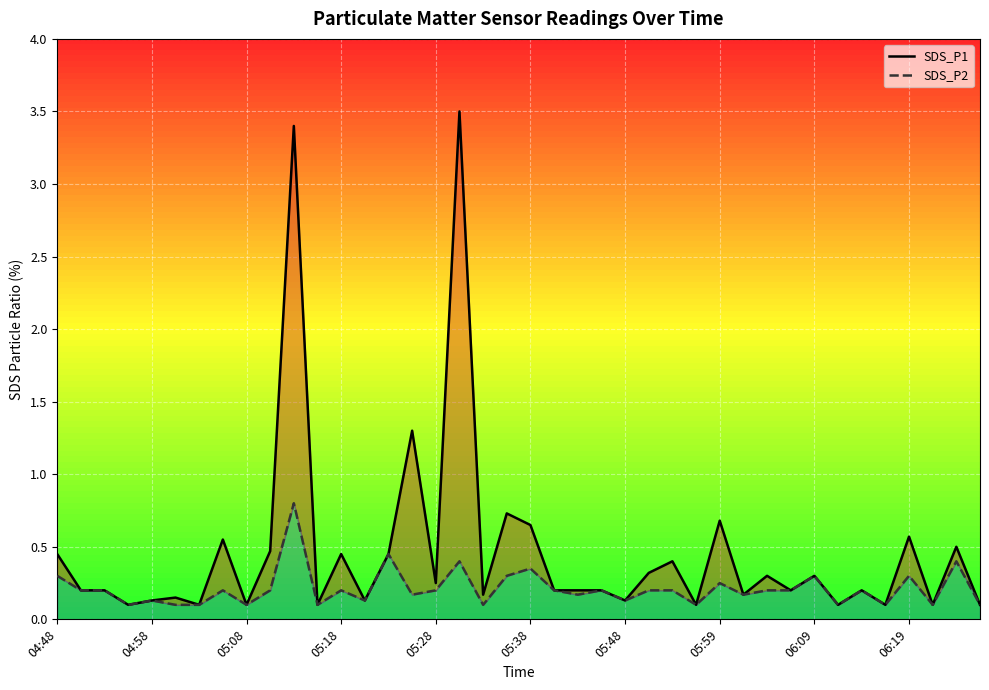

True or false: SDS_P2 and SDS_P1 intersect in this chart.

False